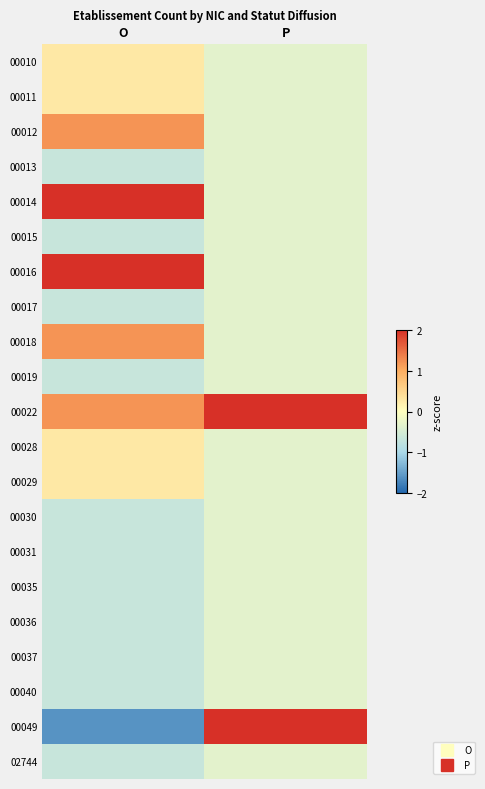

How many series are shown in this chart?

21